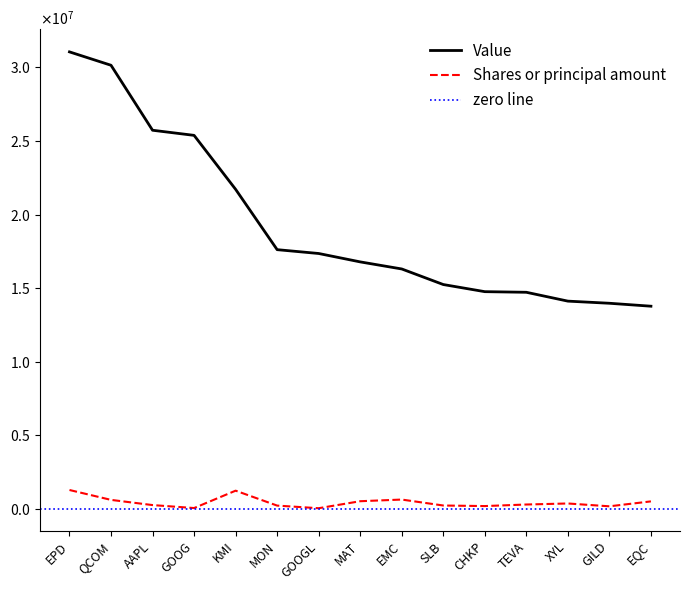

True or false: Value and Shares or principal amount intersect in this chart.

False